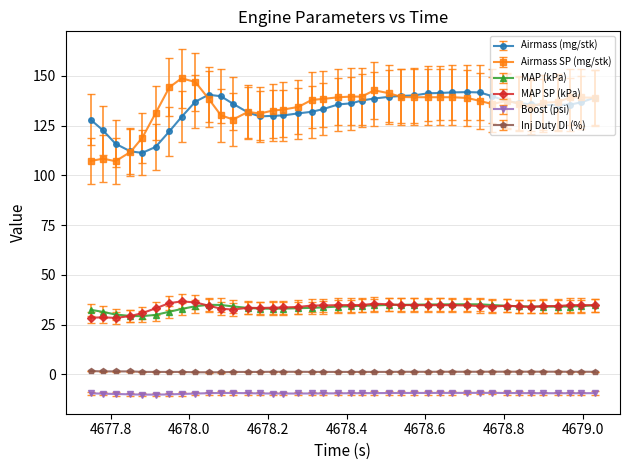

What is the lowest value of the MAP SP (kPa) series?

28.4